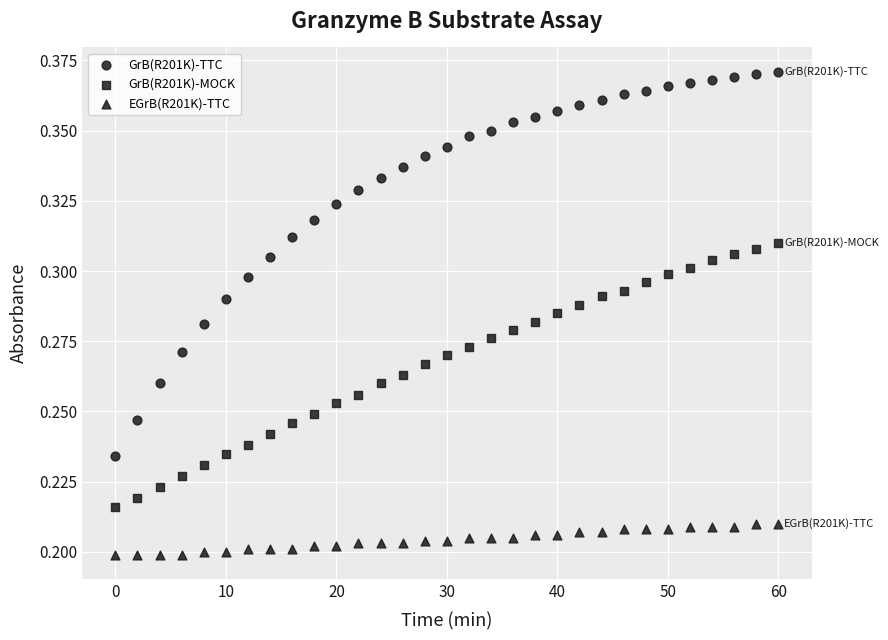

How many points are shown in the scatter plot?

93